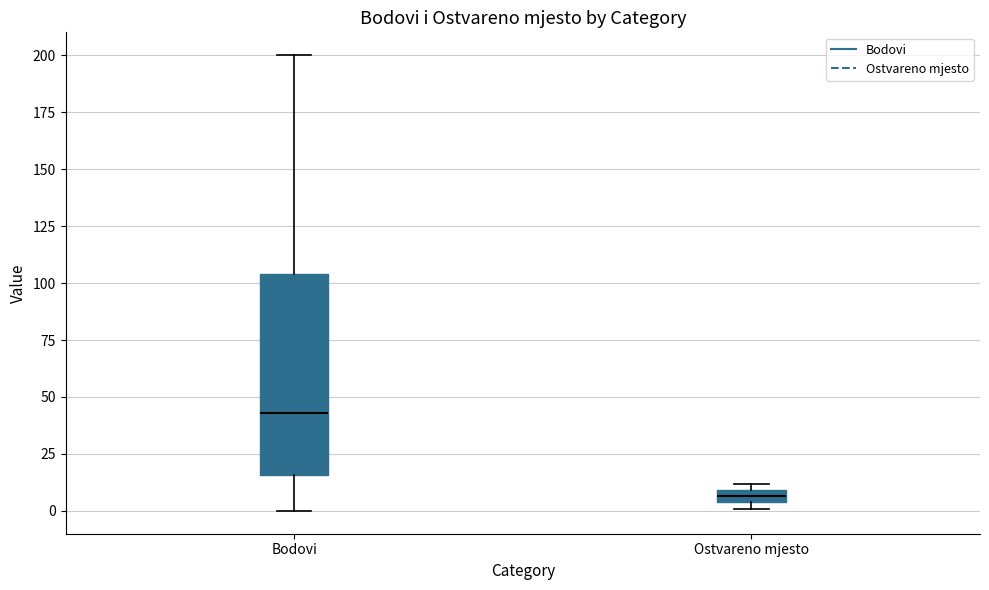

Which box is the tallest, from its lower edge to its upper edge?

Bodovi